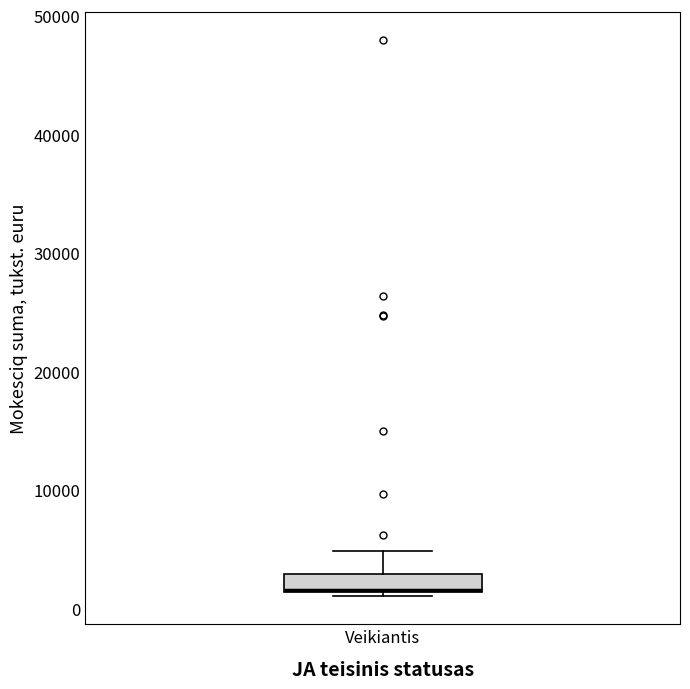

Read this box plot against the y-axis: the position of the median line, the range covered by the box, and the ends of both whiskers. The values are not printed on the chart, so give them approximately, as read against the axis.

median 2000, box 1000 to 3000, whiskers 1000 (just below the box's lower edge) to 5000